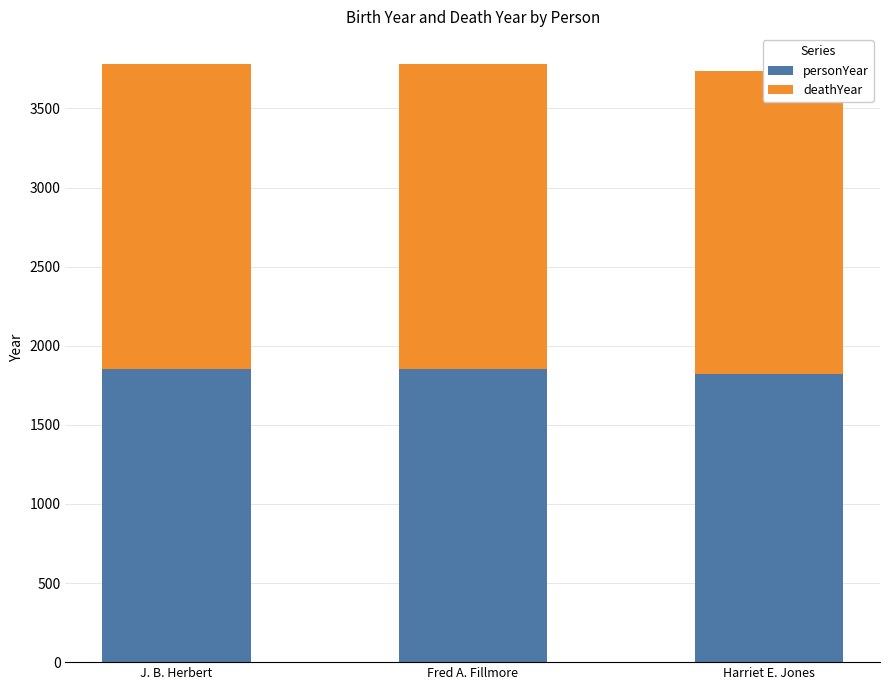

The value of deathYear at J. B. Herbert is 669. True or false?

False